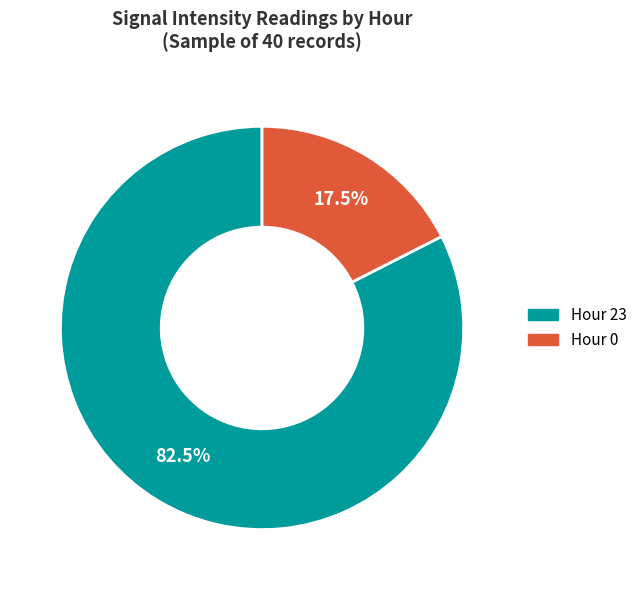

What percentage do Hour 0 and Hour 23 together represent?

100.0%